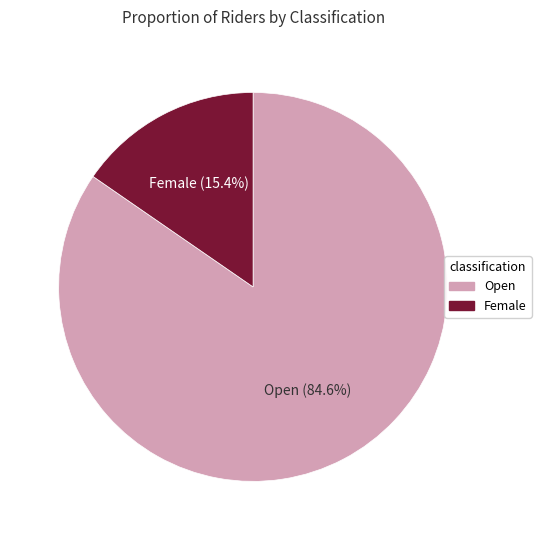

Rank the categories by value from lowest to highest.

Female, Open